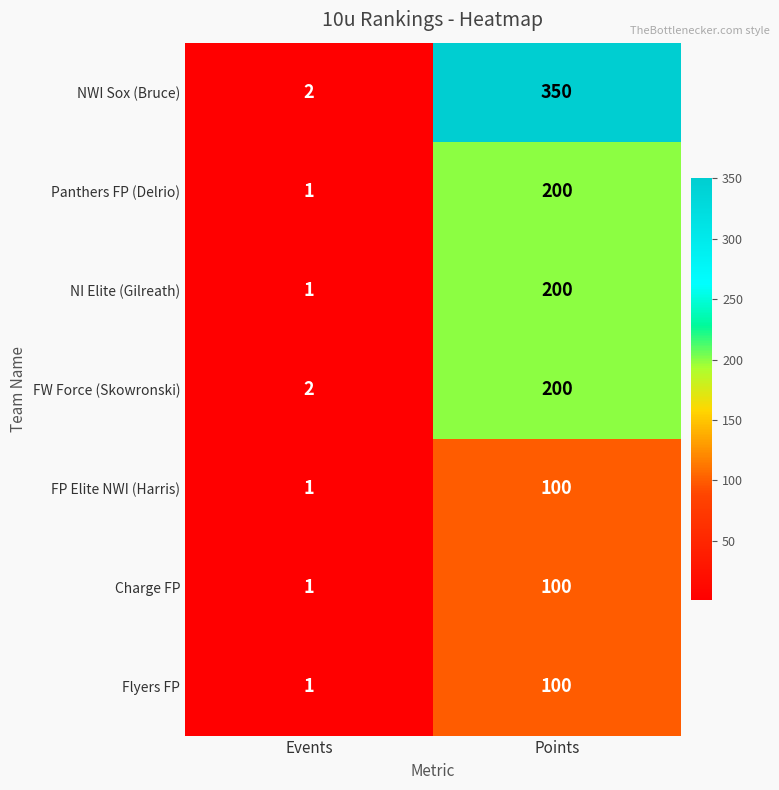

What is the sum of all NI Elite (Gilreath) values?

201